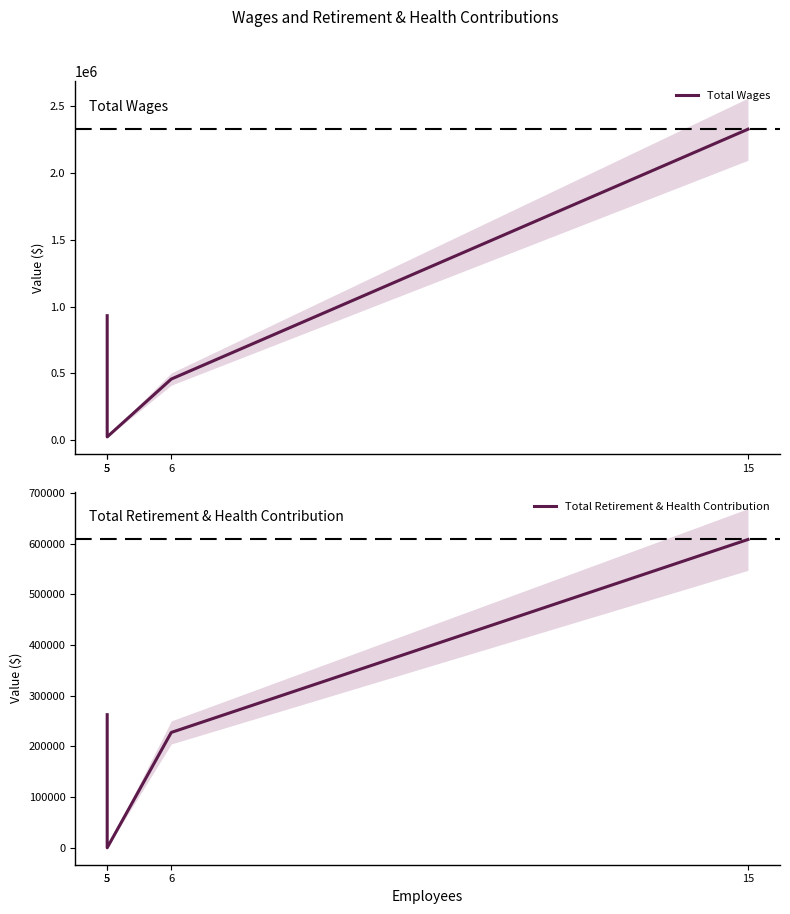

True or false: Total Retirement & Health Contribution has more than 1 points higher than both neighbors.

False